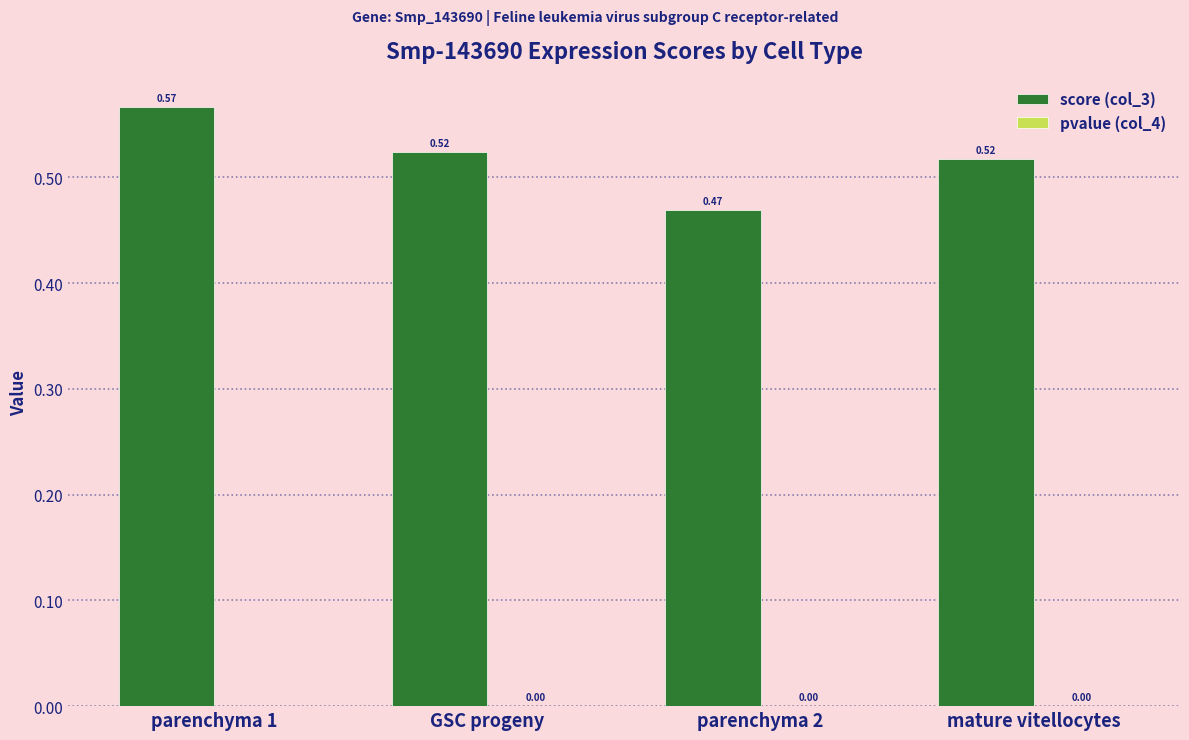

At which category is the sum across all series the highest?

parenchyma 1